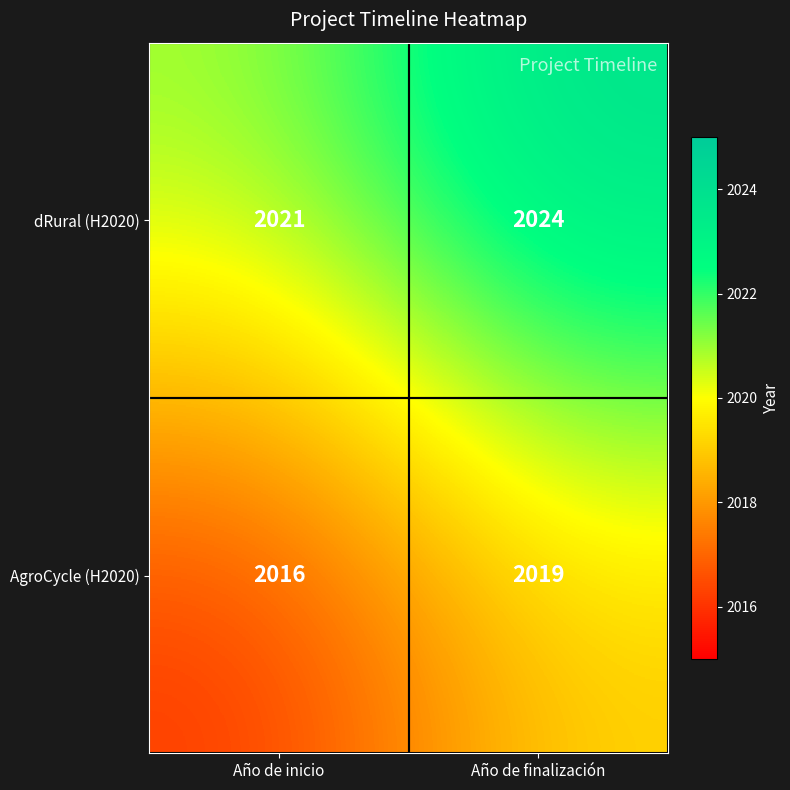

What is the minimum value for AgroCycle (H2020)?

2016